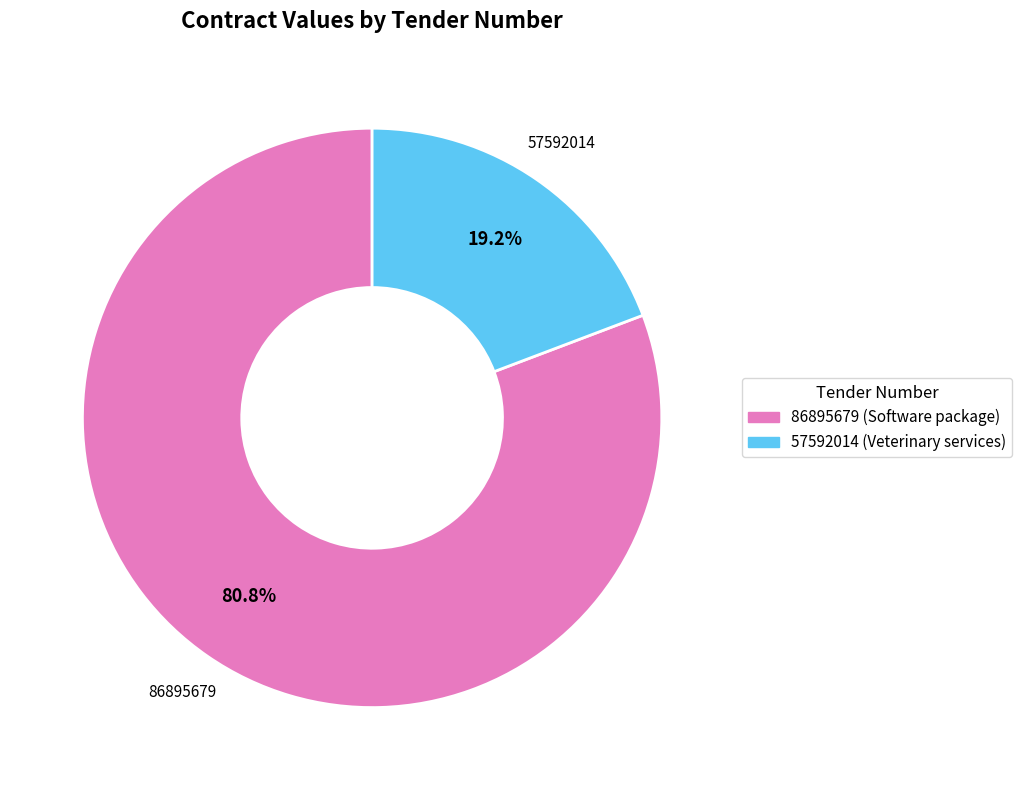

To the nearest percent, what is the average slice percentage?

50%